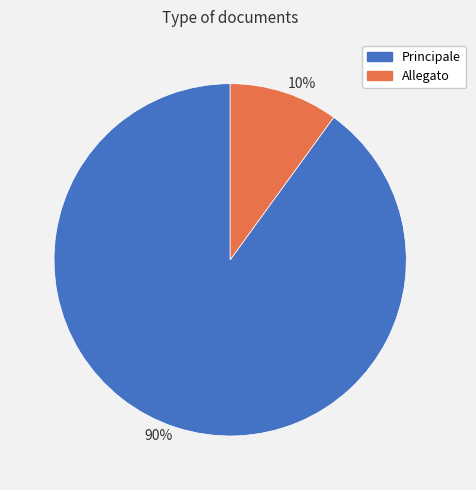

What is the majority slice?

90%